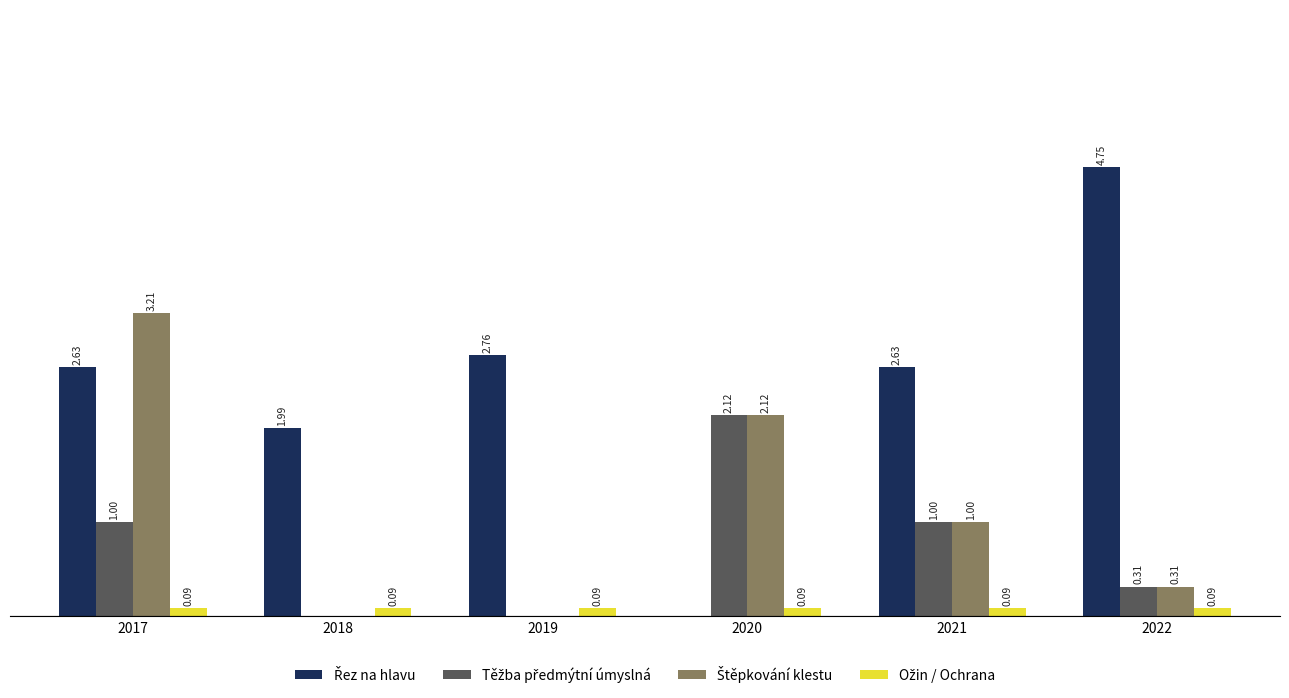

What is the sum of the Ožin / Ochrana values at 2019 and 2021?

0.2